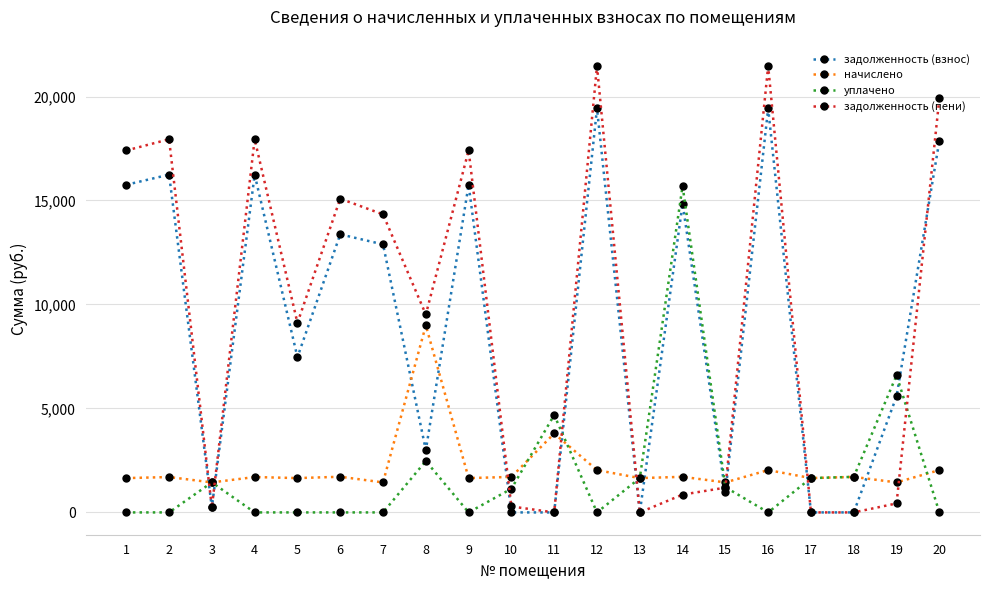

At which label does уплачено first exceed 1138?

3